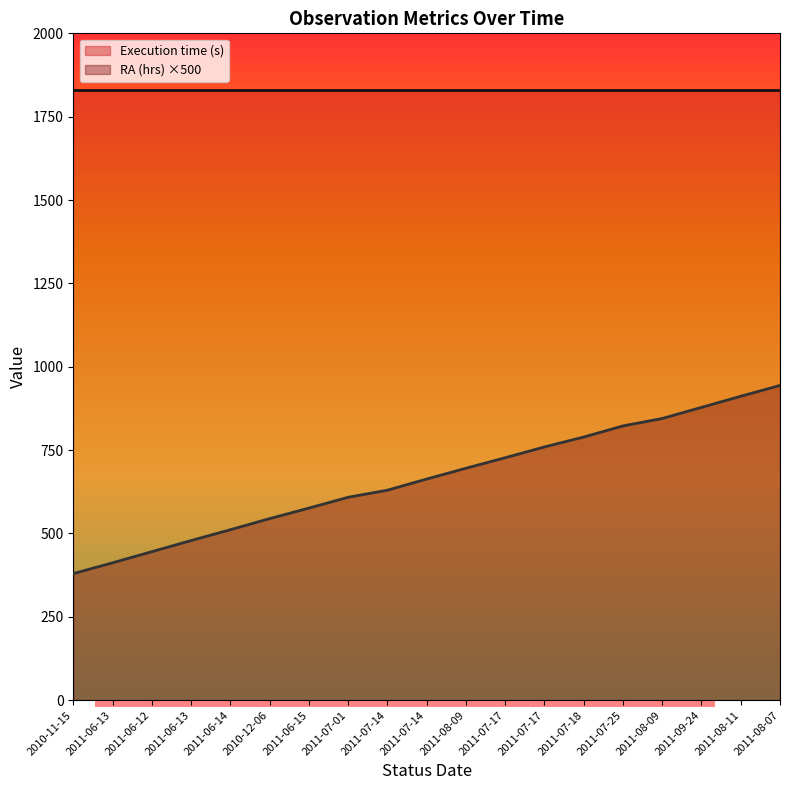

Between 2011-08-09 and 2011-08-09, which is larger?

2011-08-09